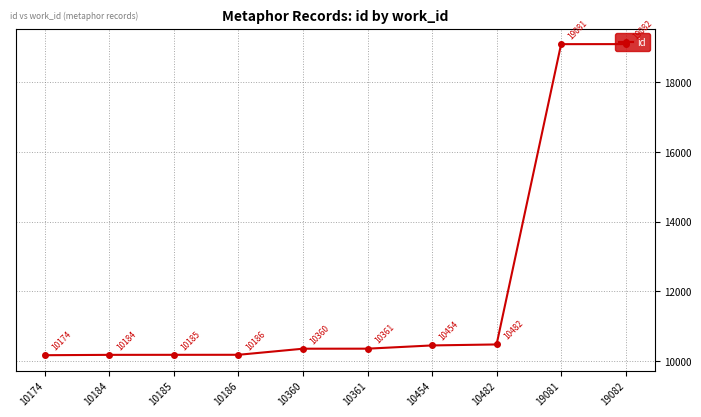

True or false: the data shows 14279 at 10185.

False